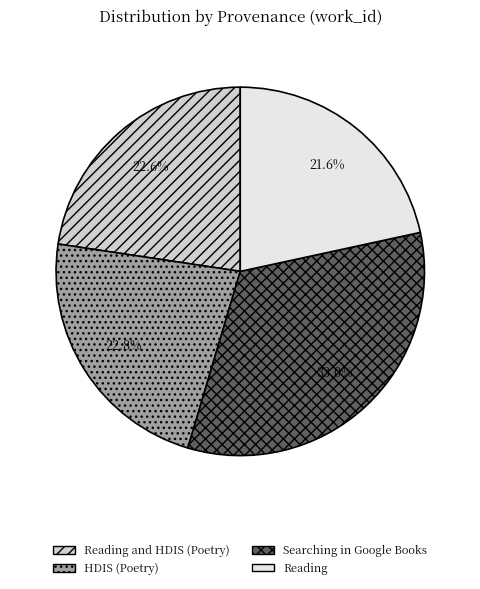

How many slices are in this pie chart?

4